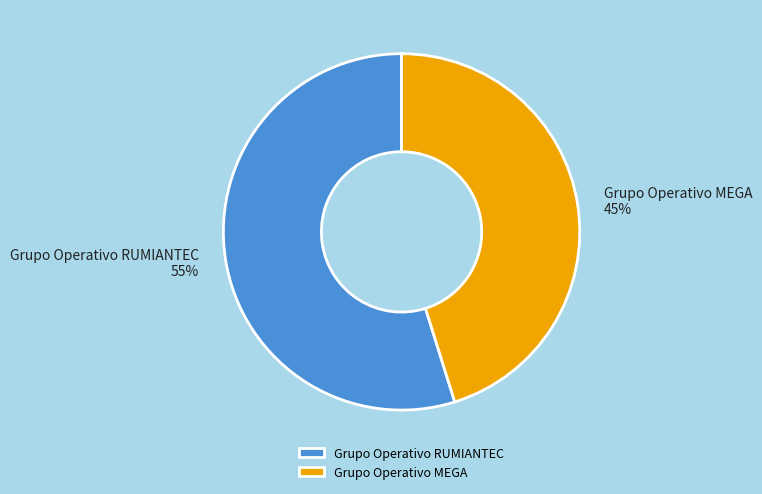

Is it true that Grupo Operativo RUMIANTEC is 62% of the pie?

False